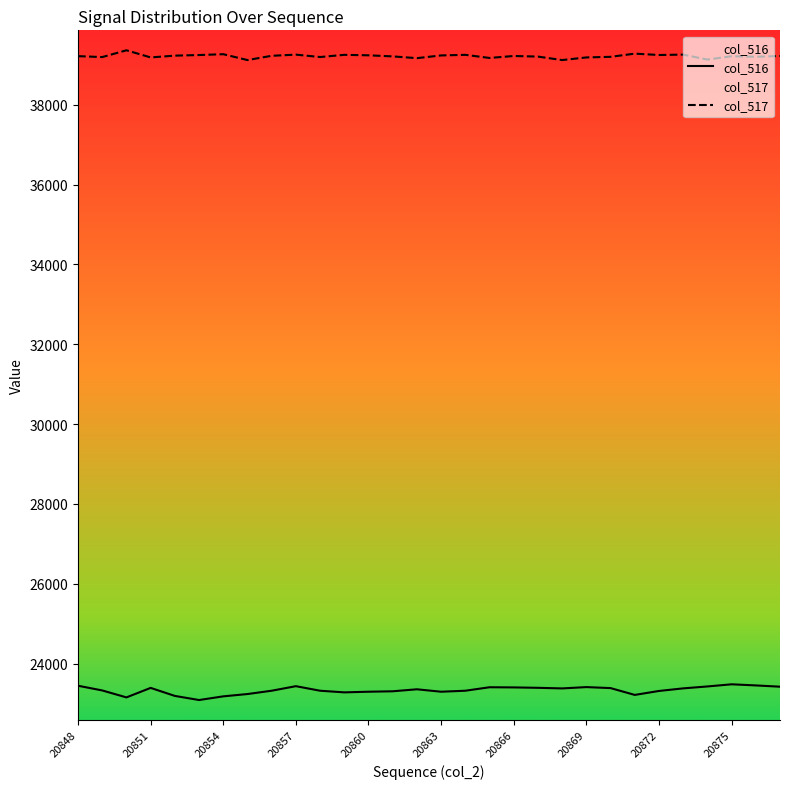

How many distinct data groups are displayed?

2